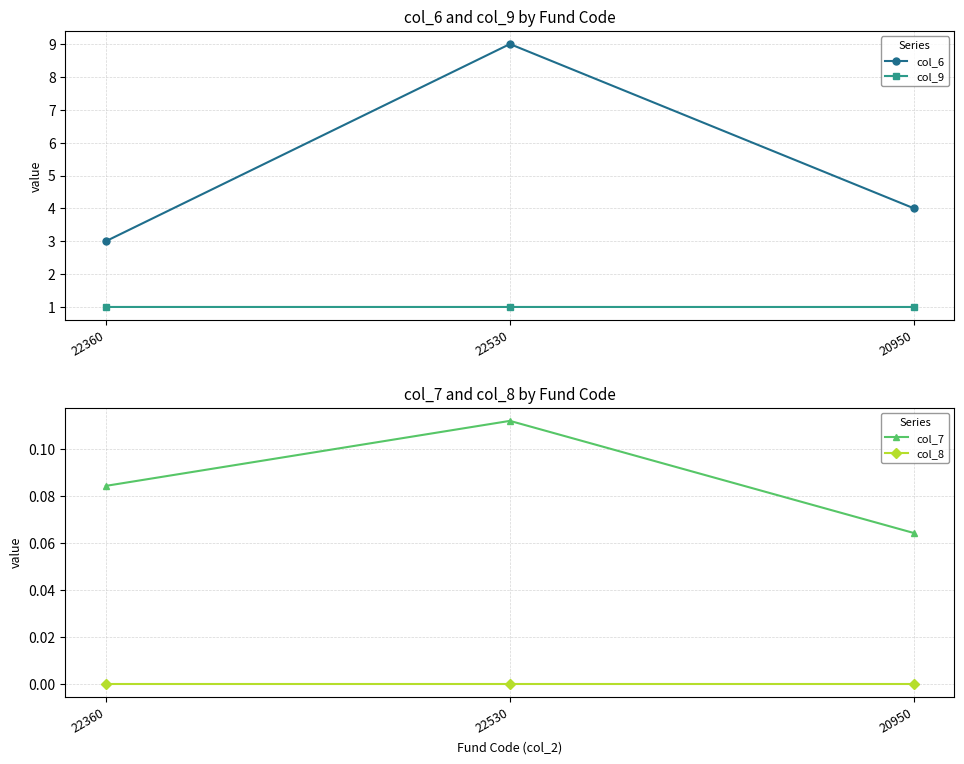

At how many categories does at least one series exceed 1?

3